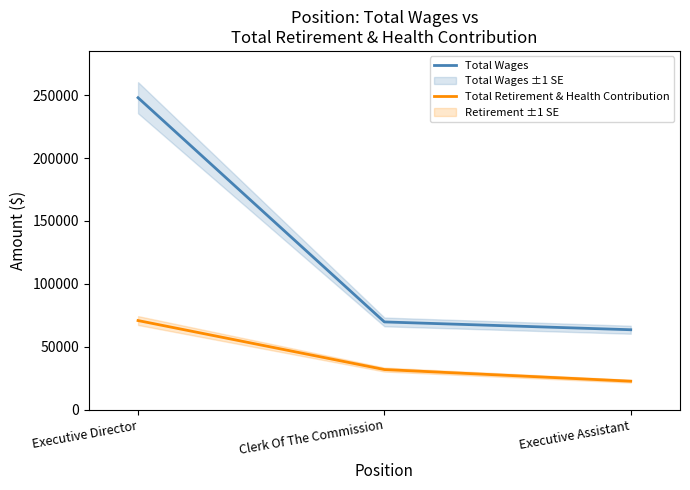

Is this an area chart (filled region under the line)?

No